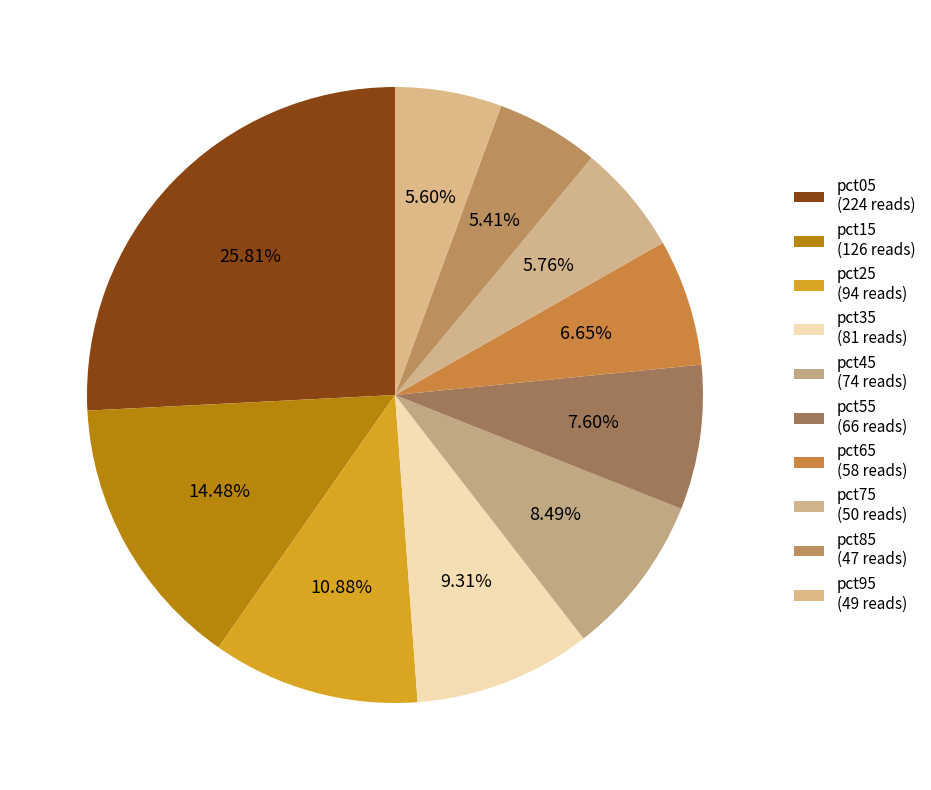

What is the largest slice in the pie chart?

pct05